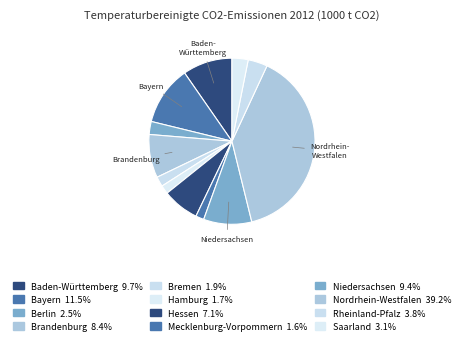

How many slices are in this pie chart?

12